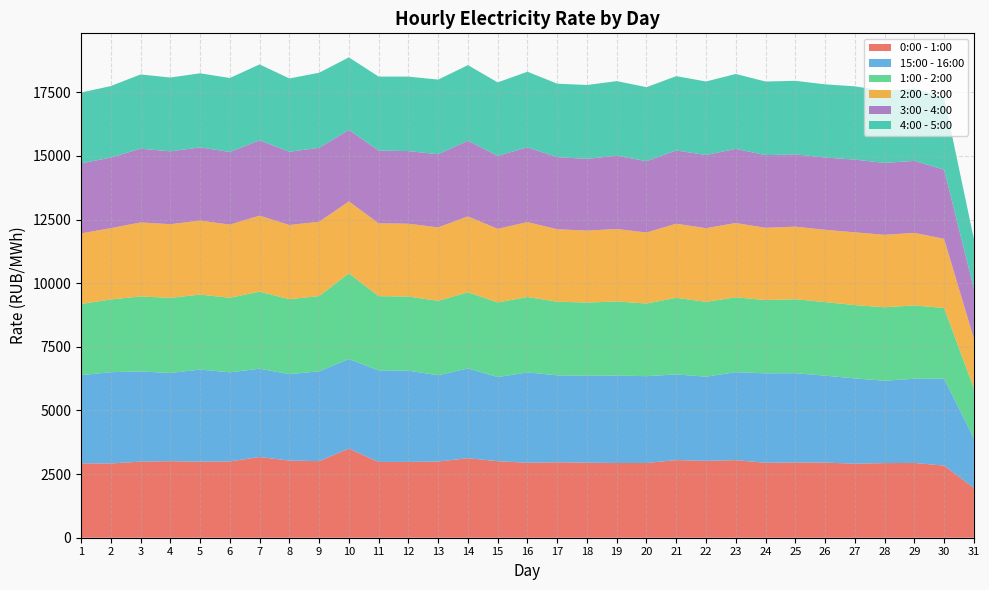

Reading right to left, transcribe all the data shown in this chart.

0:00 - 1:00: 31=1956.4	30=2833.4	29=2939.2	28=2931.4	27=2910.5	26=2951.6	25=2959.1	24=2946.2	23=3048.2	22=3021.2	21=3050.1	20=2936.0	19=2935.7	18=2950.4	17=2964.2	16=2946.5	15=3006.9	14=3125.2	13=2993.8	12=2978.2	11=2977.0	10=3499.3	9=3009.1	8=3031.1	7=3171.2	6=2998.3	5=2989.7	4=3007.4	3=2990.5	2=2917.4	1=2922.7
15:00 - 16:00: 31=1956.4	30=3413.6	29=3308.5	28=3235.9	27=3349.4	26=3415.6	25=3504.3	24=3512.8	23=3456.0	22=3307.5	21=3365.7	20=3411.9	19=3434.7	18=3414.0	17=3416.1	16=3547.6	15=3306.4	14=3524.6	13=3389.8	12=3584.6	11=3596.0	10=3519.9	9=3530.1	8=3394.9	7=3470.0	6=3500.9	5=3617.1	4=3465.2	3=3543.5	2=3586.8	1=3464.2
1:00 - 2:00: 31=1956.4	30=2778.9	29=2878.1	28=2886.2	27=2880.9	26=2890.6	25=2906.3	24=2878.7	23=2941.6	22=2938.2	21=3011.3	20=2853.8	19=2912.5	18=2875.6	17=2893.5	16=2963.2	15=2930.6	14=2994.8	13=2923.6	12=2913.9	11=2918.9	10=3368.9	9=2953.3	8=2946.5	7=3027.2	6=2928.7	5=2946.0	4=2951.7	3=2944.7	2=2858.0	1=2795.0
2:00 - 3:00: 31=1956.4	30=2717.0	29=2851.7	28=2847.2	27=2857.7	26=2839.9	25=2851.7	24=2839.3	23=2919.6	22=2894.7	21=2909.8	20=2789.7	19=2847.6	18=2826.7	17=2844.8	16=2943.7	15=2893.2	14=2980.0	13=2886.7	12=2859.5	11=2863.2	10=2824.3	9=2922.6	8=2912.9	7=2985.8	6=2873.9	5=2907.4	4=2894.8	3=2908.2	2=2799.7	1=2775.4
3:00 - 4:00: 31=1956.4	30=2717.0	29=2828.1	28=2826.1	27=2856.3	26=2838.6	25=2842.1	24=2854.9	23=2913.3	22=2875.3	21=2876.5	20=2801.4	19=2879.3	18=2817.8	17=2834.3	16=2934.9	15=2866.6	14=2972.6	13=2873.5	12=2853.7	11=2855.5	10=2812.5	9=2903.0	8=2879.3	7=2959.3	6=2852.5	5=2876.6	4=2861.8	3=2898.8	2=2772.8	1=2749.2
4:00 - 5:00: 31=1956.4	30=2825.6	29=2845.3	28=2824.9	27=2880.5	26=2876.6	25=2887.3	24=2891.7	23=2942.4	22=2888.5	21=2921.6	20=2909.2	19=2929.7	18=2903.0	17=2886.6	16=2972.4	15=2886.2	14=2970.3	13=2932.9	12=2926.9	11=2906.3	10=2848.4	9=2950.0	8=2880.2	7=2982.7	6=2907.8	5=2910.6	4=2899.8	3=2916.2	2=2810.6	1=2783.9